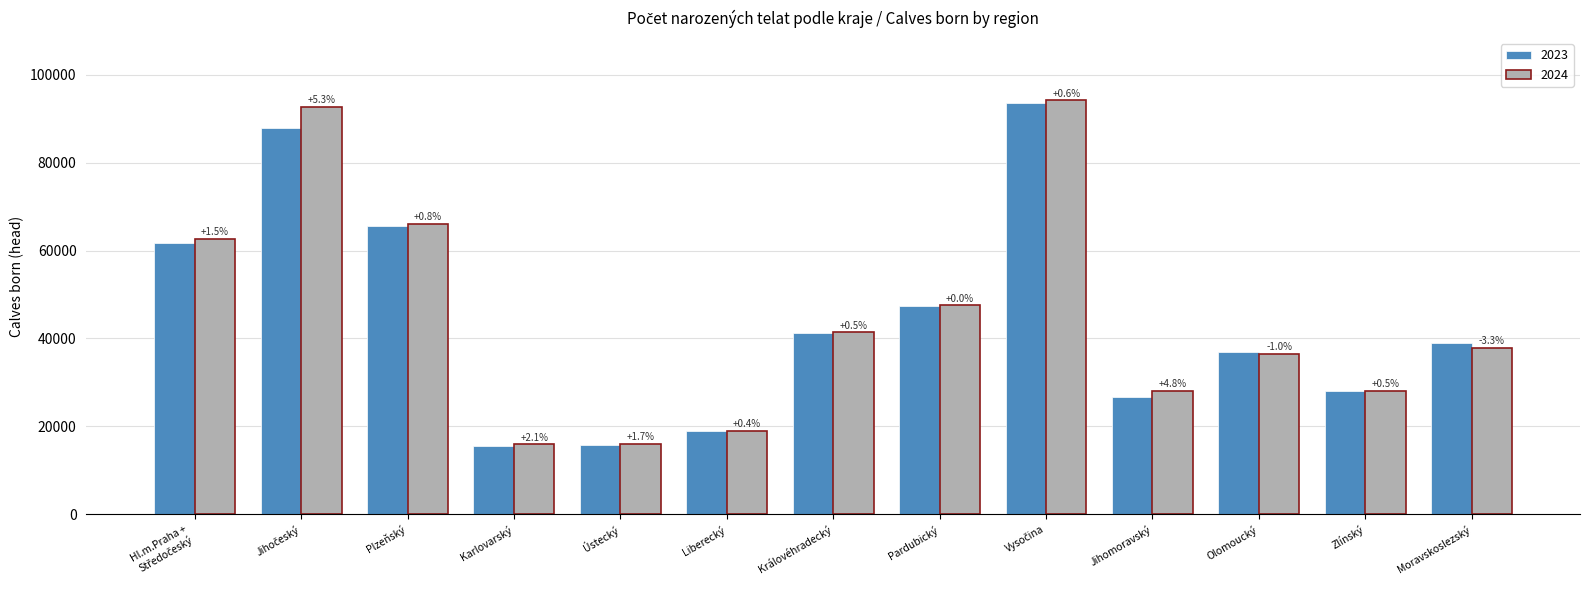

What are all the series names shown in the legend?

2023, 2024